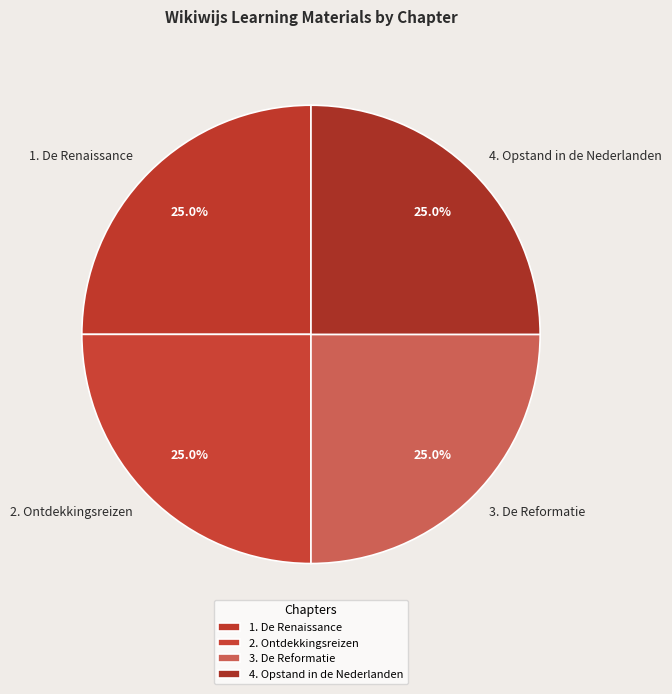

Is 2. Ontdekkingsreizen the majority of the pie?

No